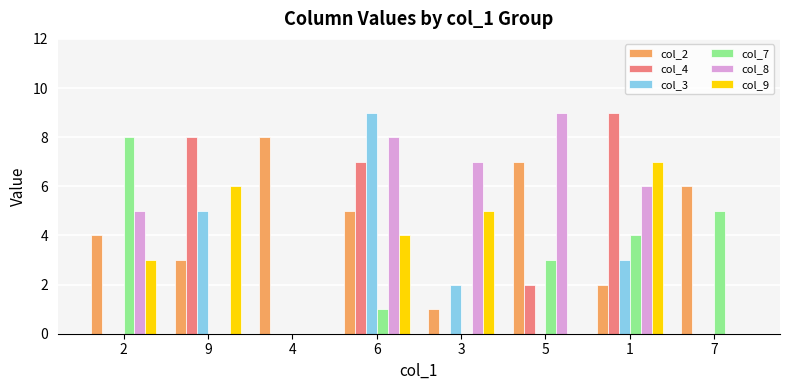

Read the col_4 value at 9.

8